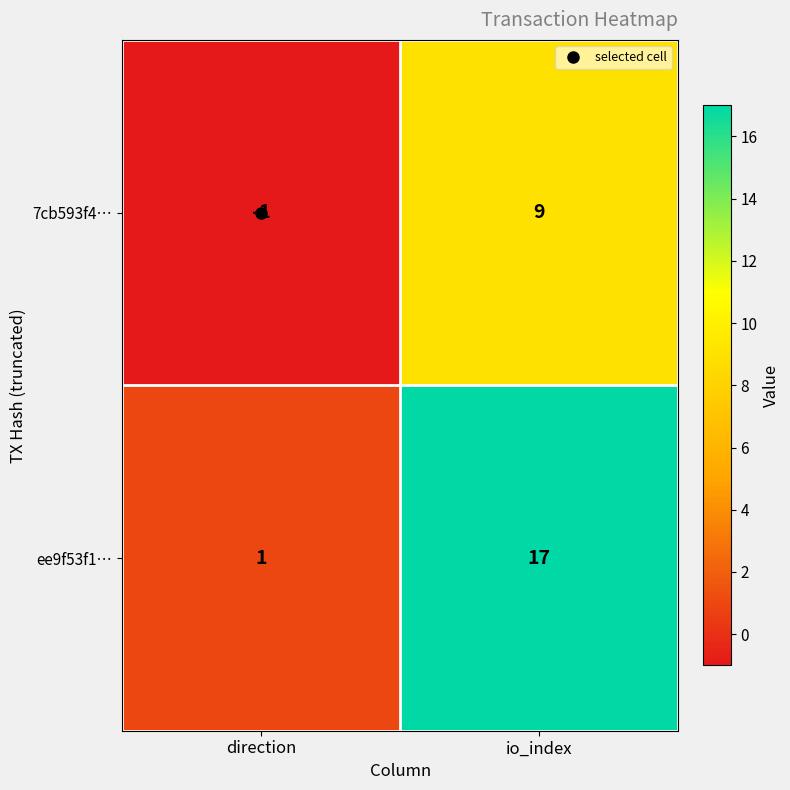

Is it true that ee9f53f1… equals 1 at direction?

True